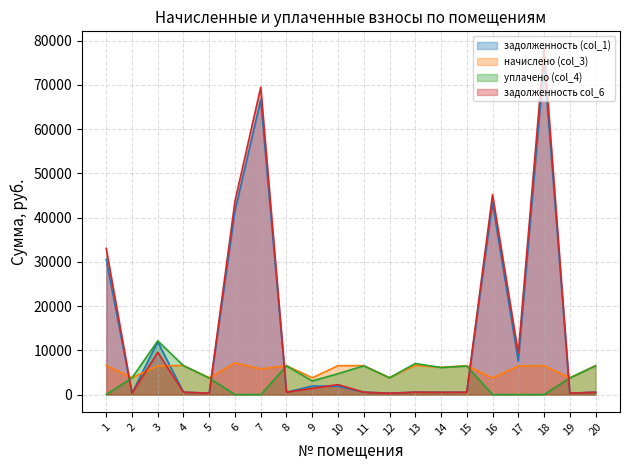

What is the average value of the начислено (col_3) series?

5695.9